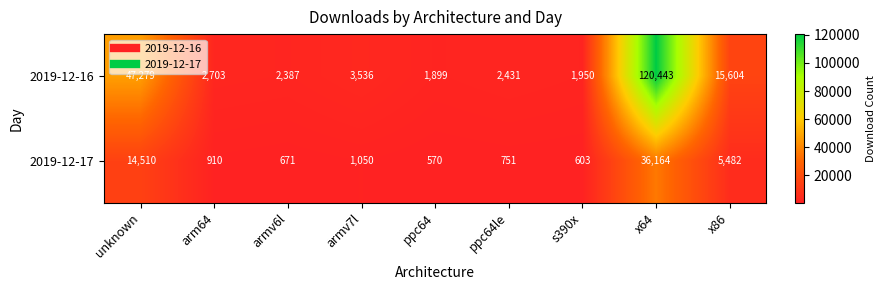

At which label does 2019-12-17 first exceed 910?

unknown